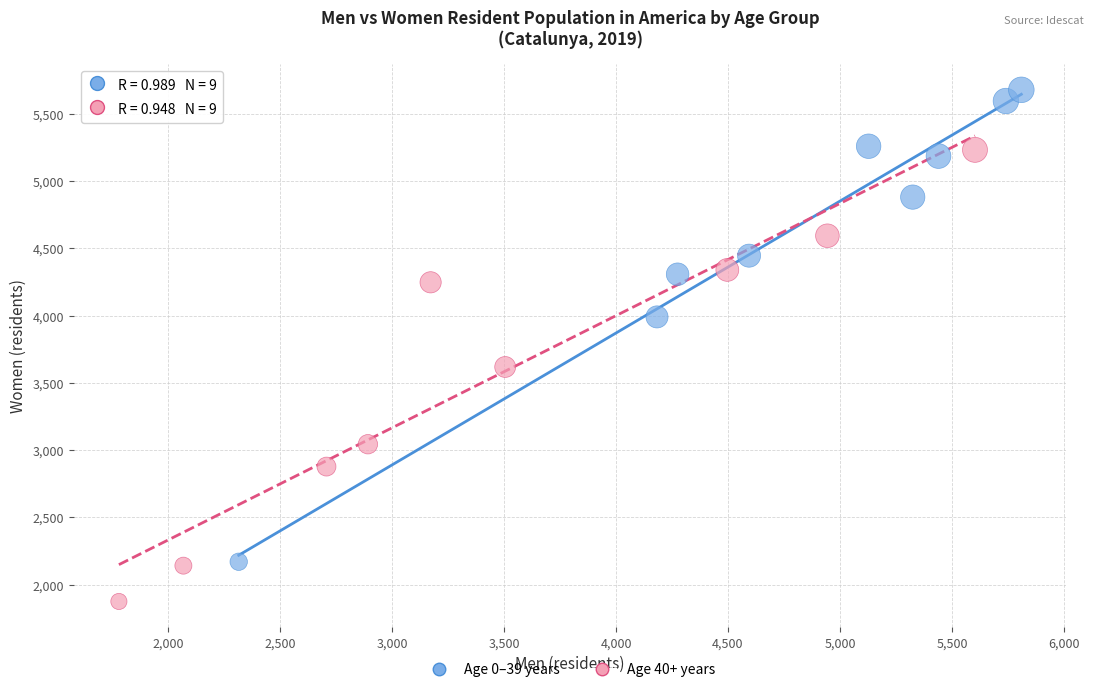

Which series has the widest spread of Y values?

Age 0–39 years